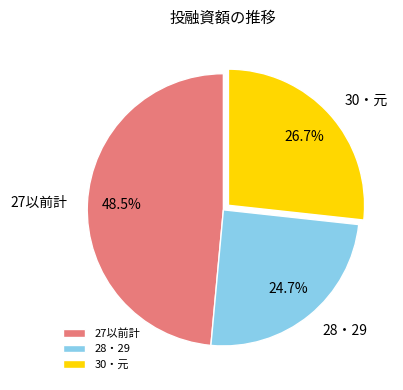

Between 27以前計 and 28・29, which is larger?

27以前計